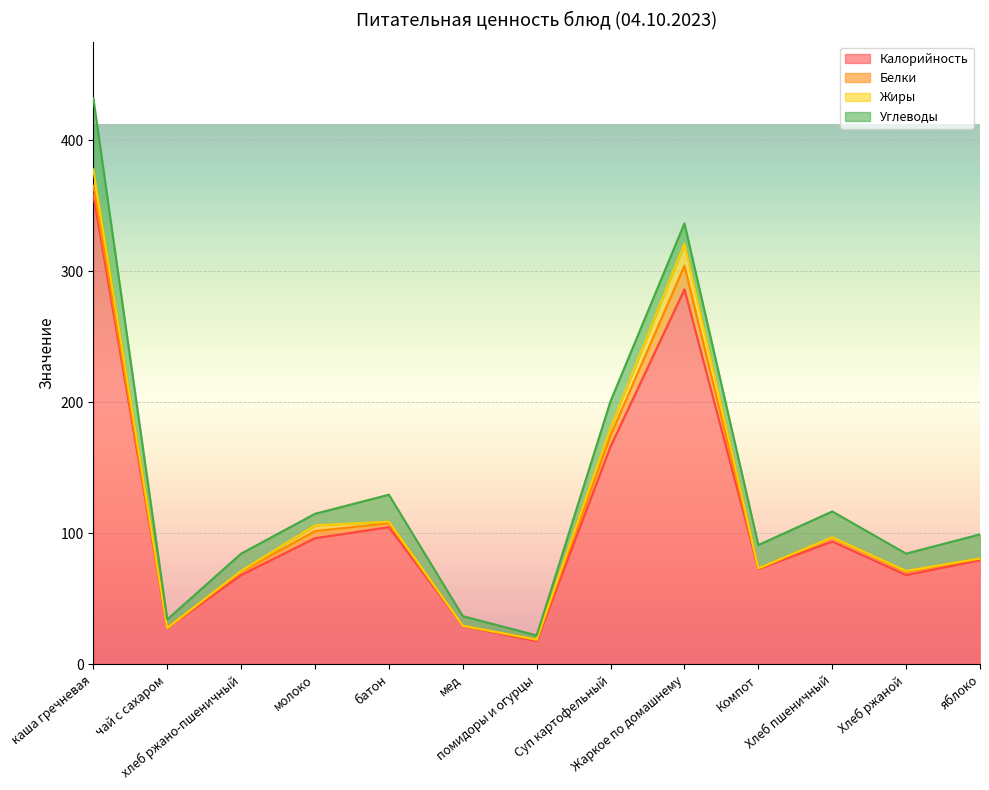

What is the greatest value displayed?

358.0